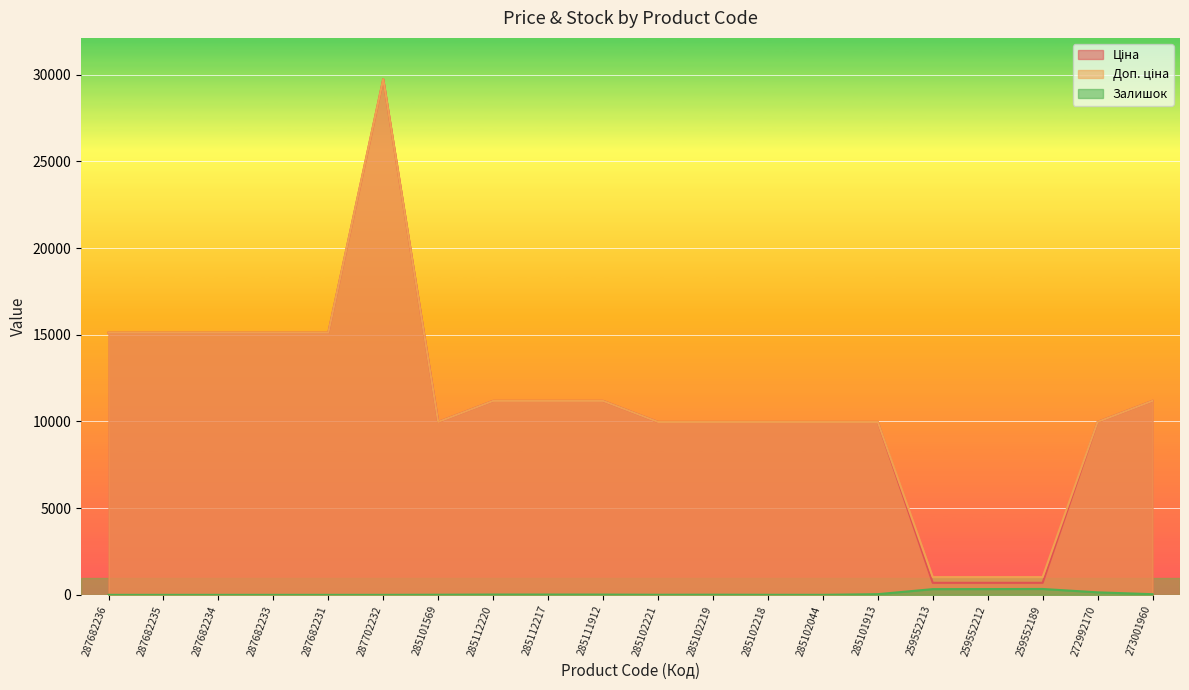

Between 273001960 and 285102221, which is larger?

273001960